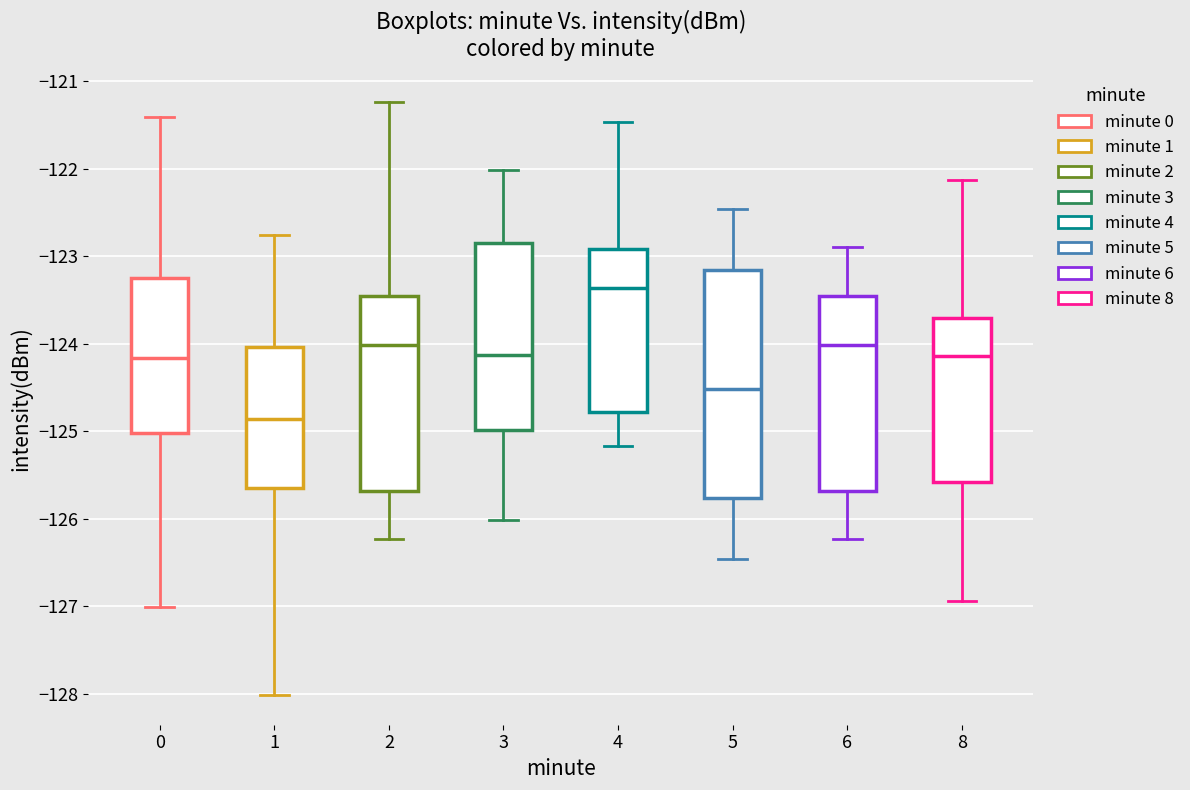

Where does the upper whisker of the box at x = 8 end on the y-axis? The values are not printed on the chart, so give them approximately, as read against the axis.

-122.1